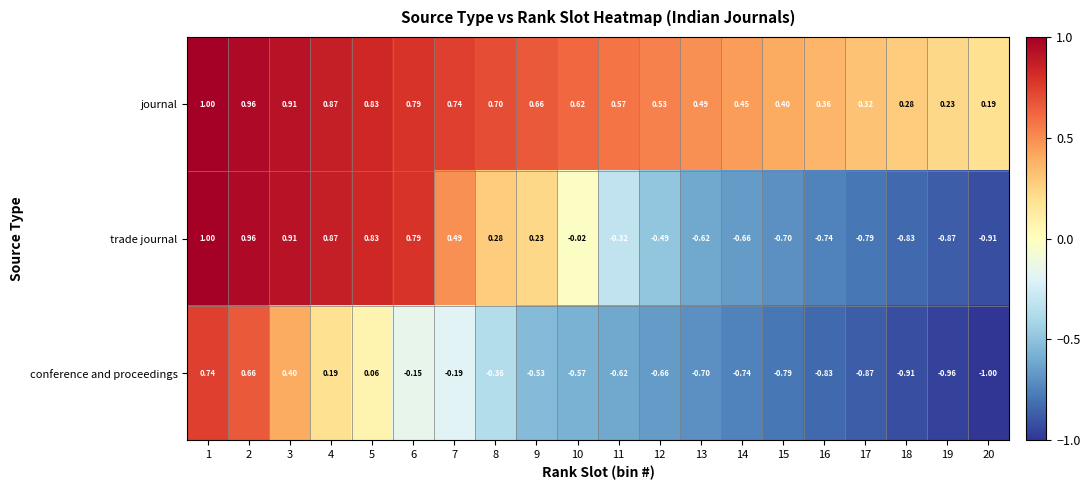

Which series changed the most between 9 and 19?

trade journal